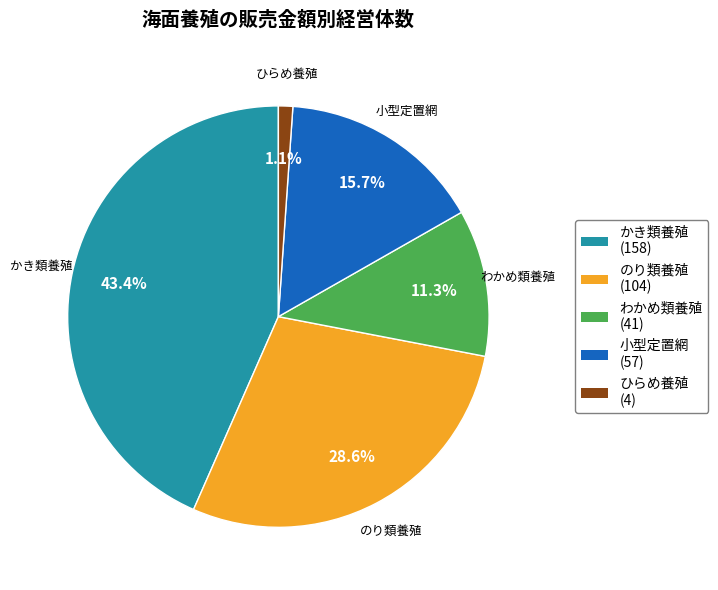

Is 小型定置網 the majority of the pie?

No